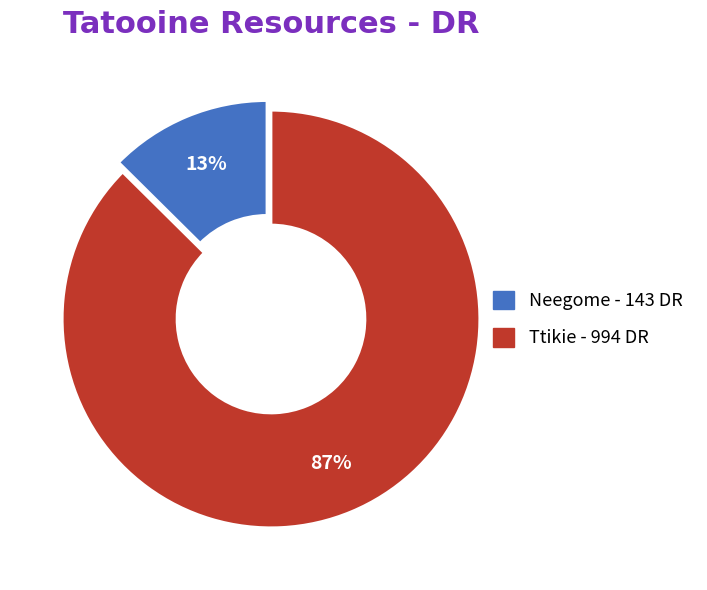

Does any single category account for the majority?

Yes